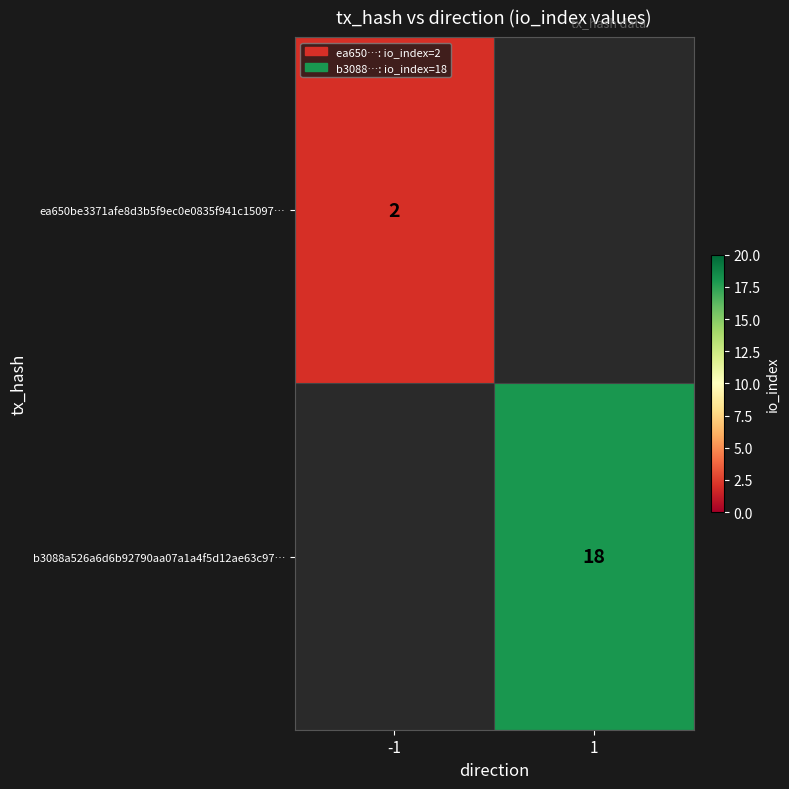

Which label corresponds to the smallest value in the chart?

-1